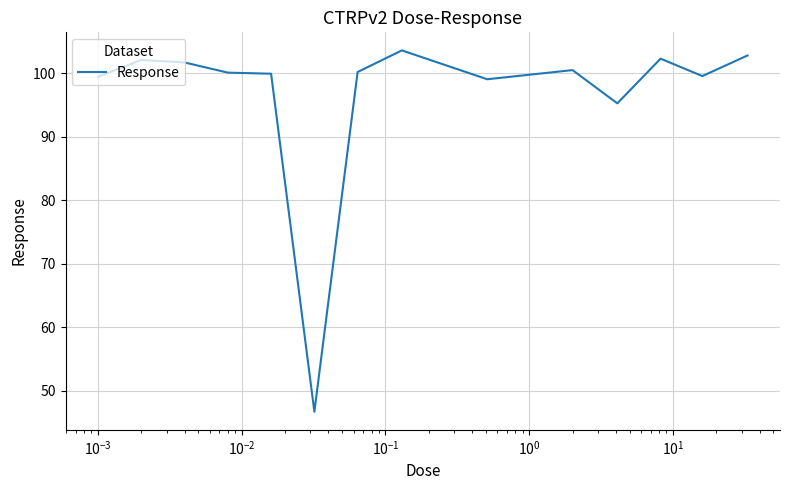

What is the minimum value shown in the chart?

46.7